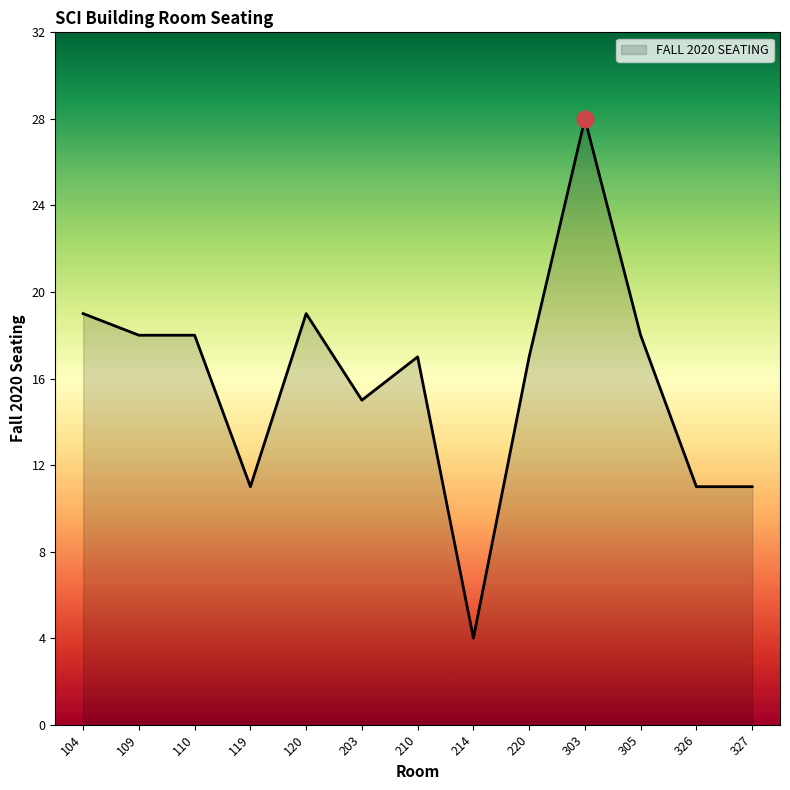

The value at 326 is 11. True or false?

True